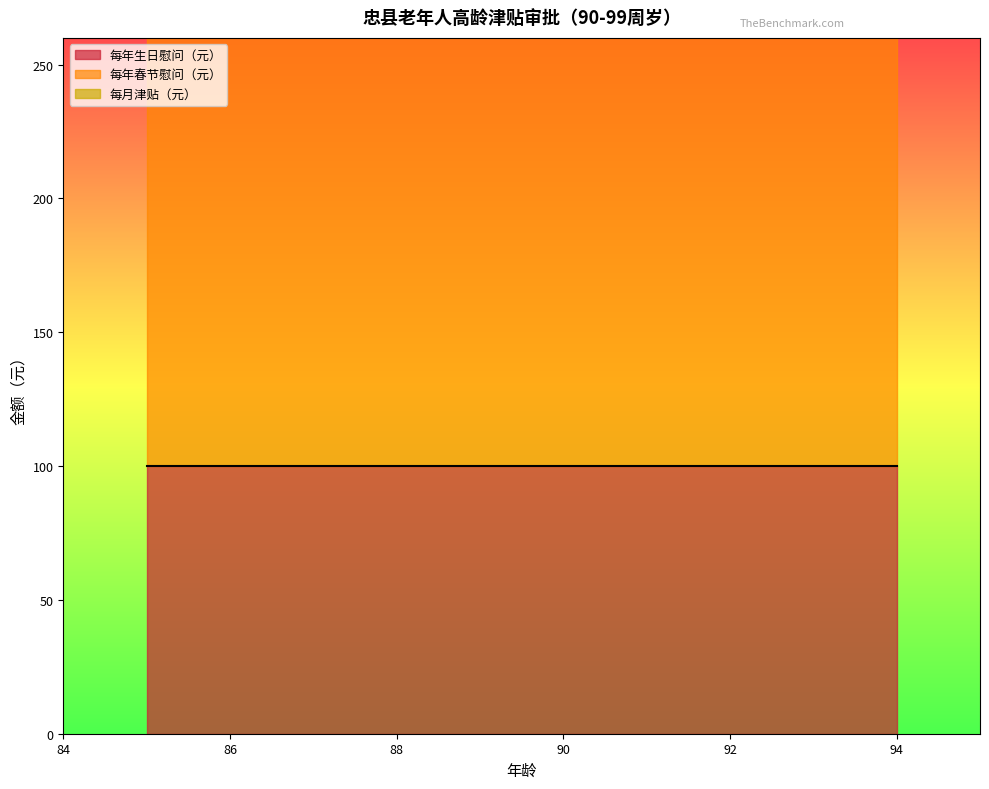

Between 91 and 90, which series saw the biggest shift?

每年生日慰问（元）